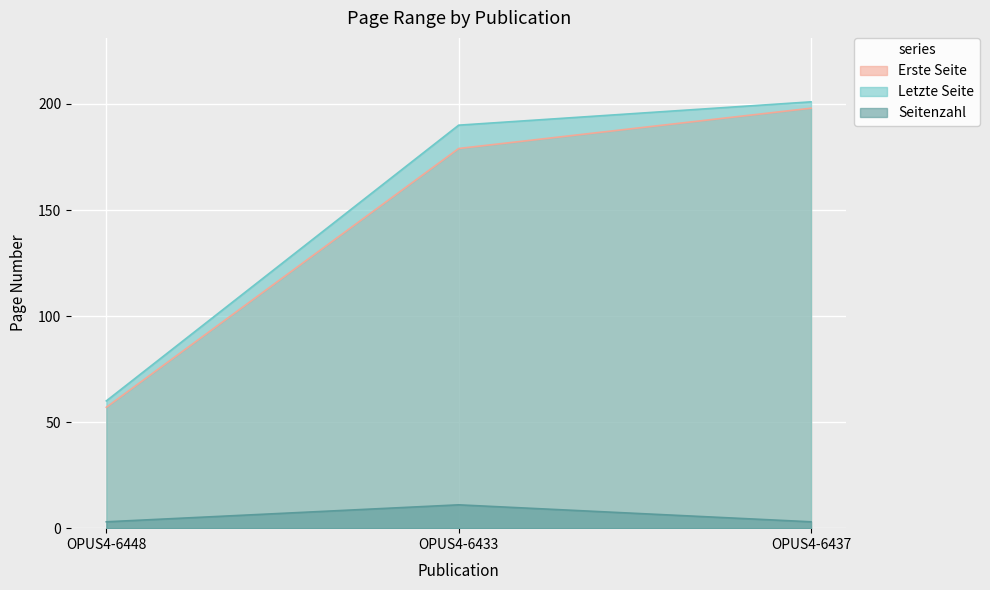

Which series changed the most between OPUS4-6448 and OPUS4-6437?

Erste Seite